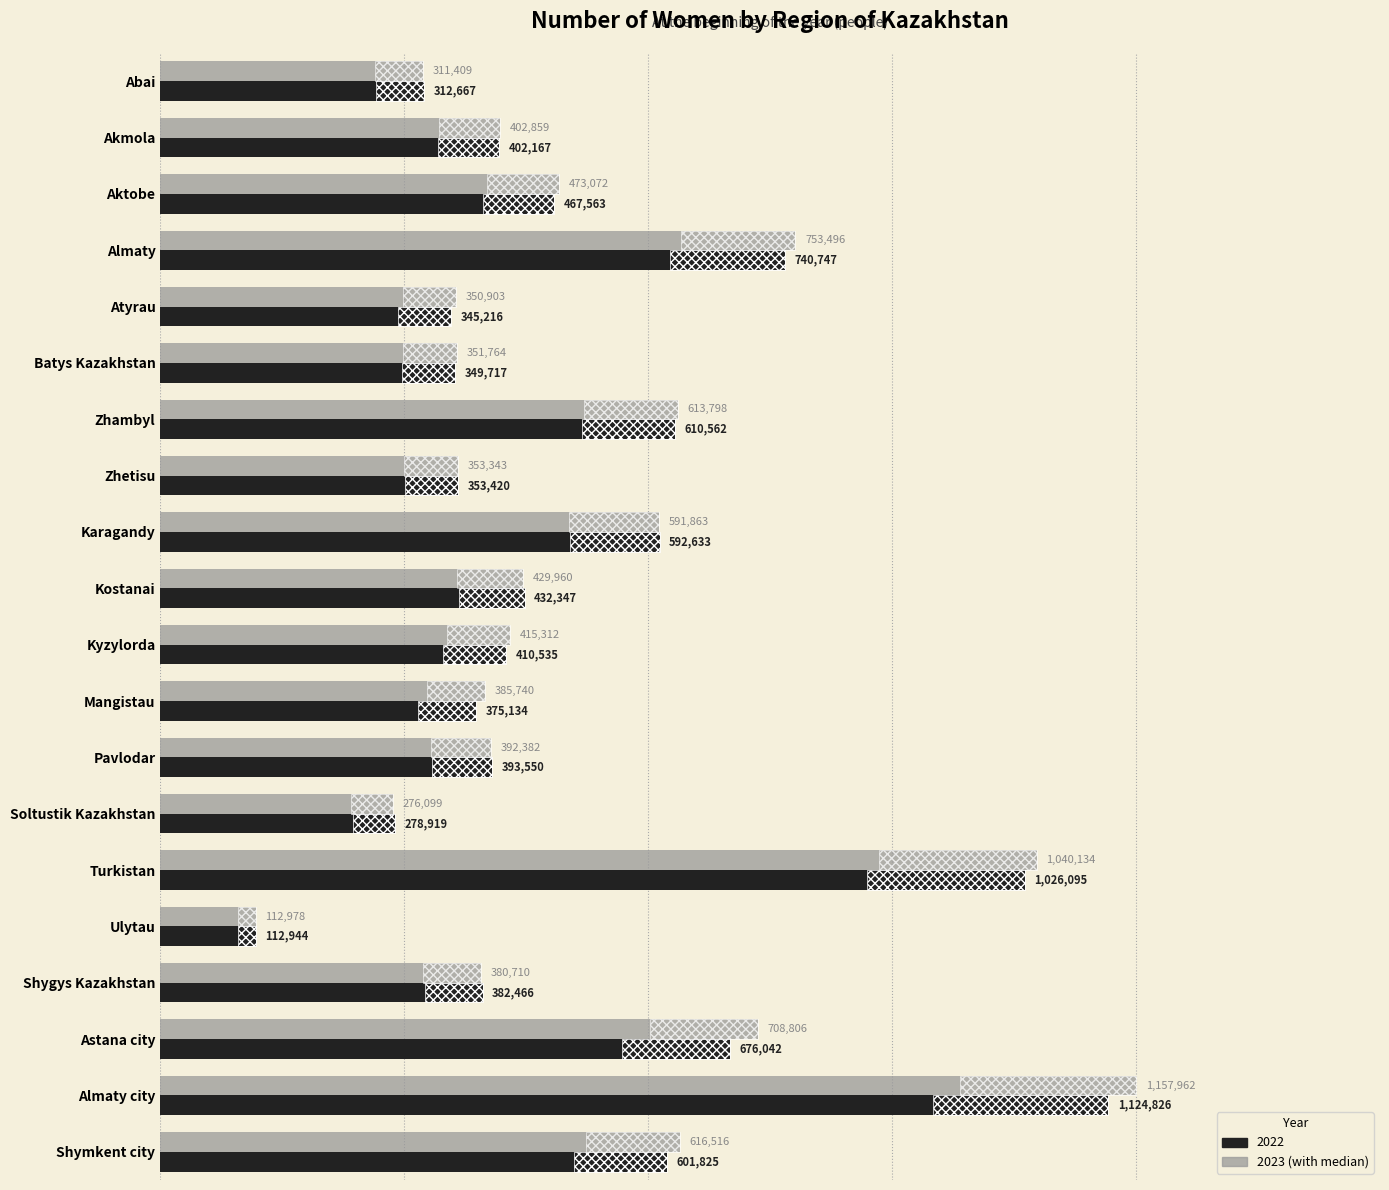

Is it true that 2022 equals 382466 at Shygys Kazakhstan?

True